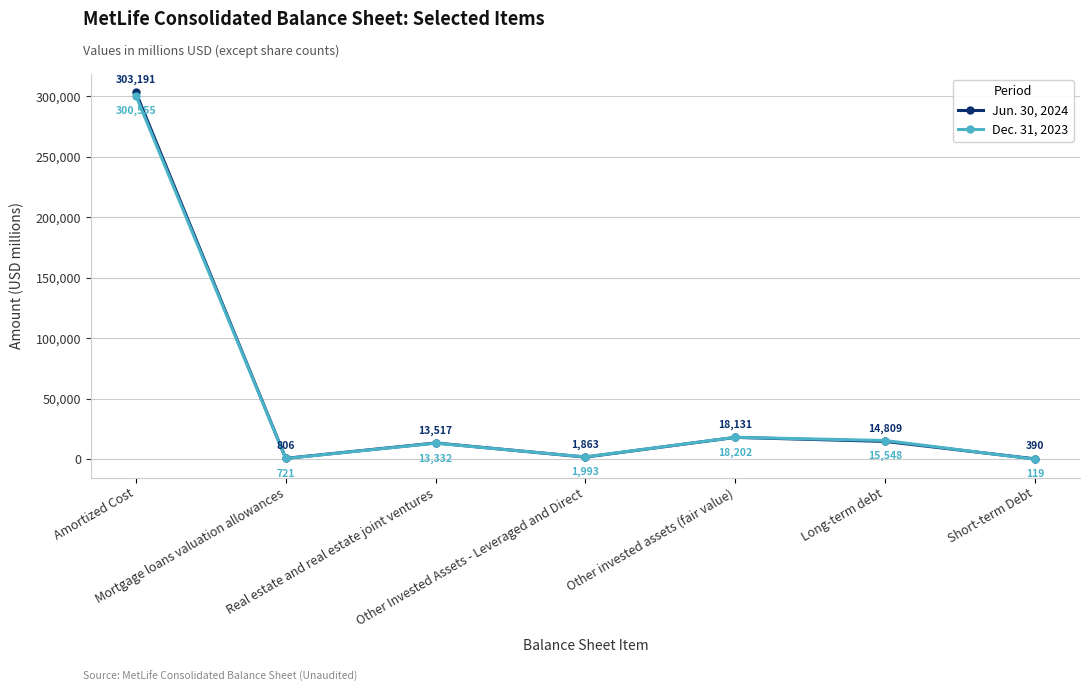

What is the value of the Jun. 30, 2024 point at the 2nd from the left?

806